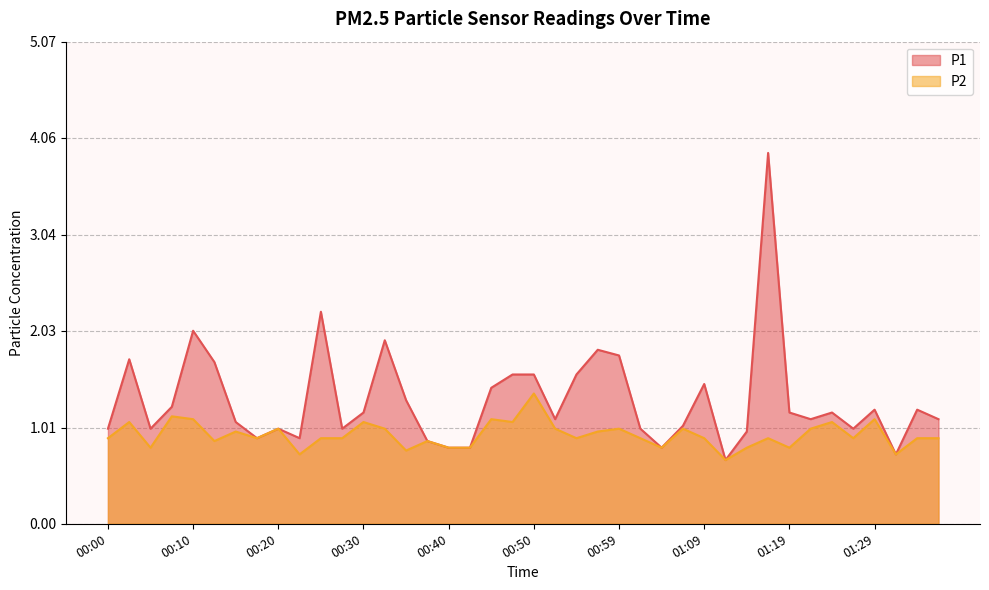

Read the P2 value at 00:27.

0.9